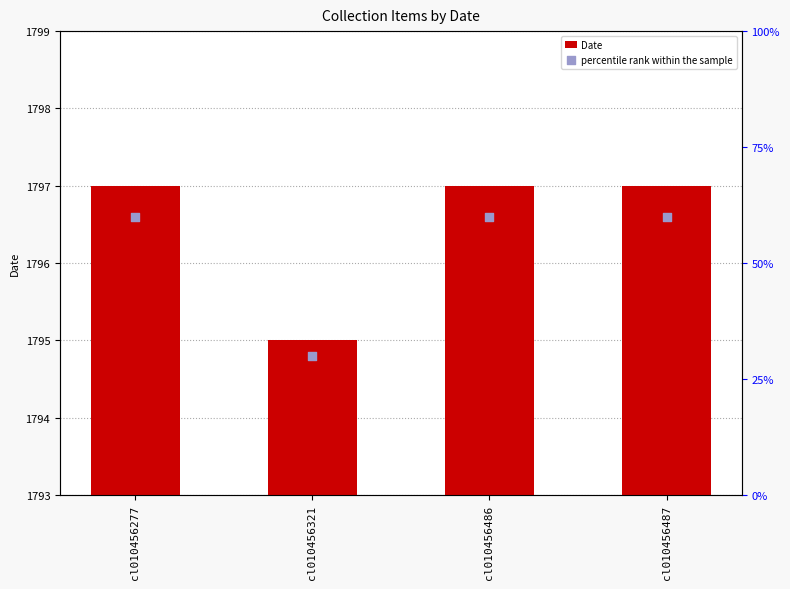

Which series has the widest spread of Y values?

percentile rank within the sample